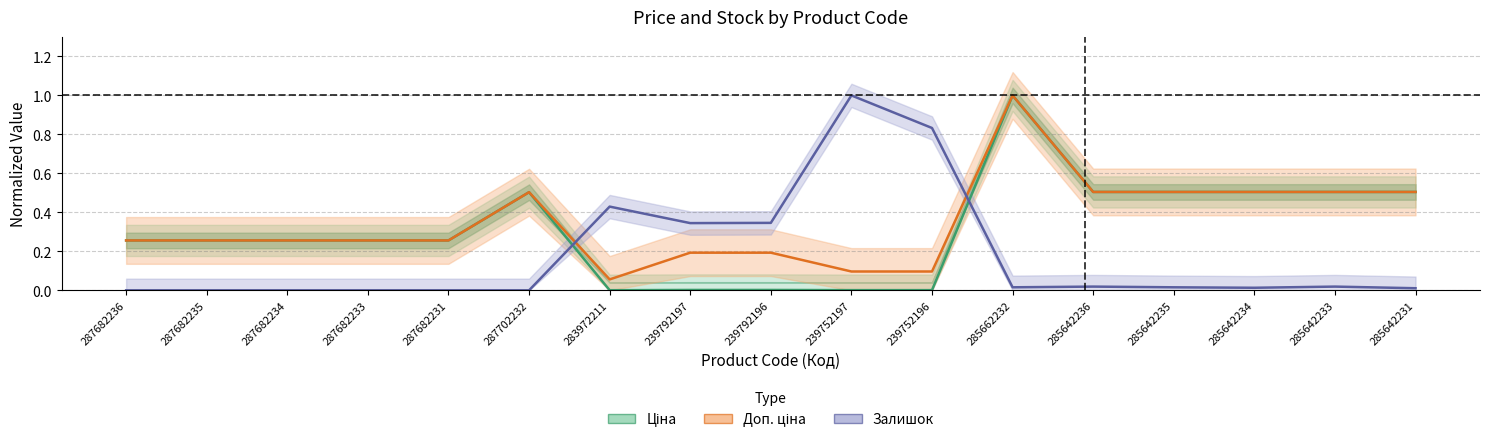

What is the sum of the Доп. ціна values at 285642234 and 285662232?

1.5